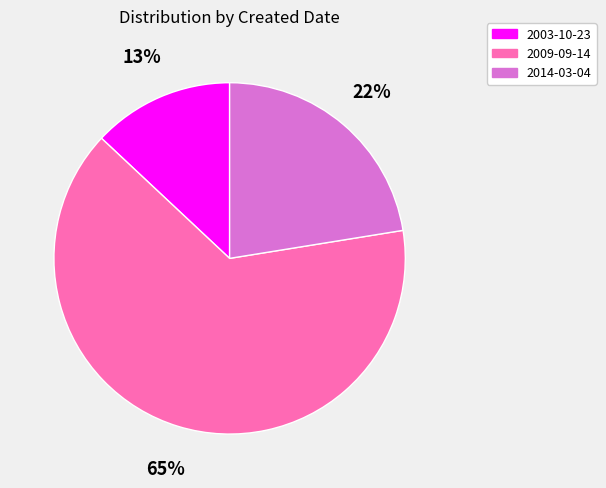

Is it true that 2009-09-14 is 65% of the pie?

True